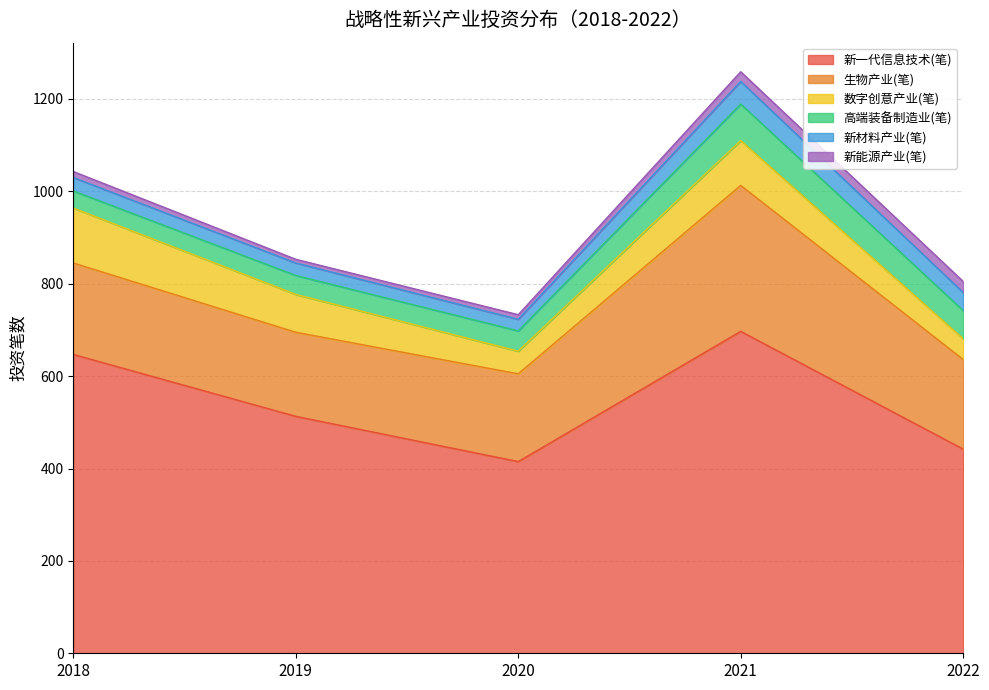

What is the greatest value displayed?

697